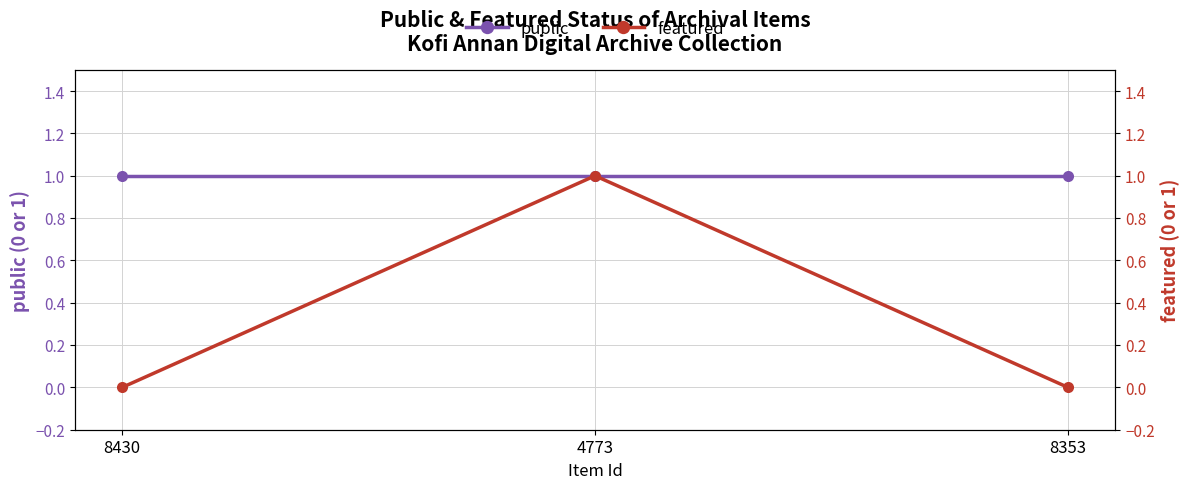

Reading left to right, transcribe all the data shown in this chart.

public: 1	1	1
featured: 0	1	0